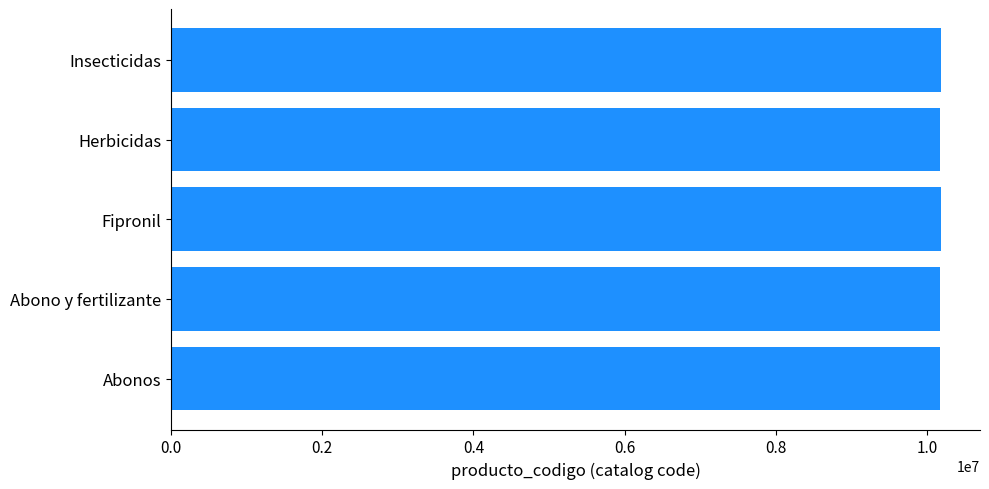

What is the maximum value shown in the chart?

10191511